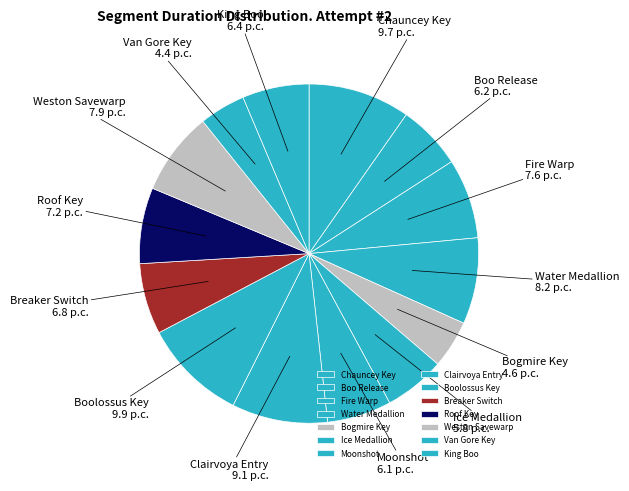

The Chauncey Key slice represents 2% of the pie. True or false?

False